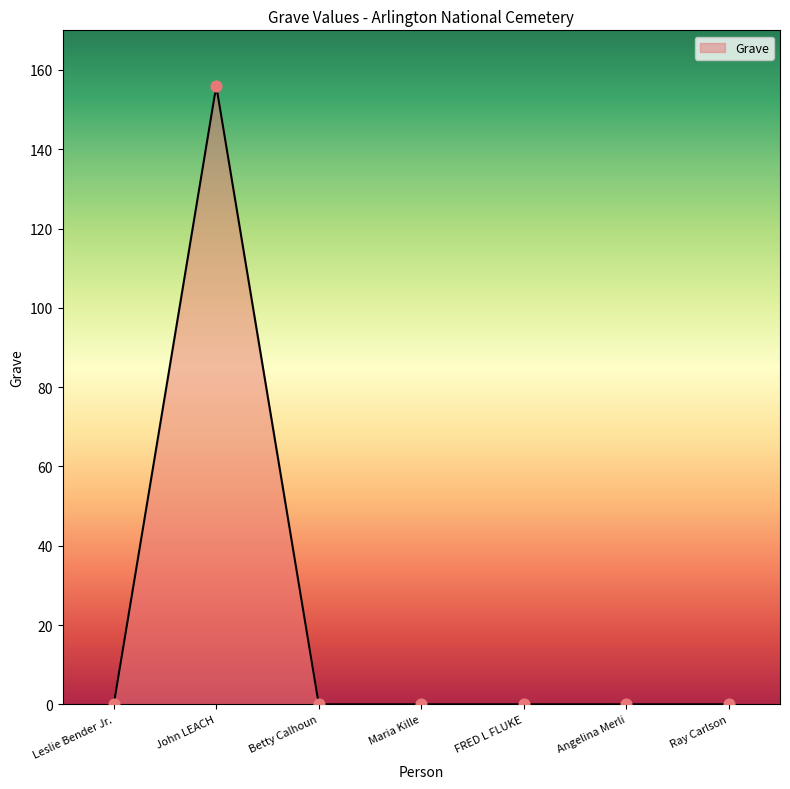

Which has a higher value, FRED L FLUKE or Betty Calhoun?

FRED L FLUKE